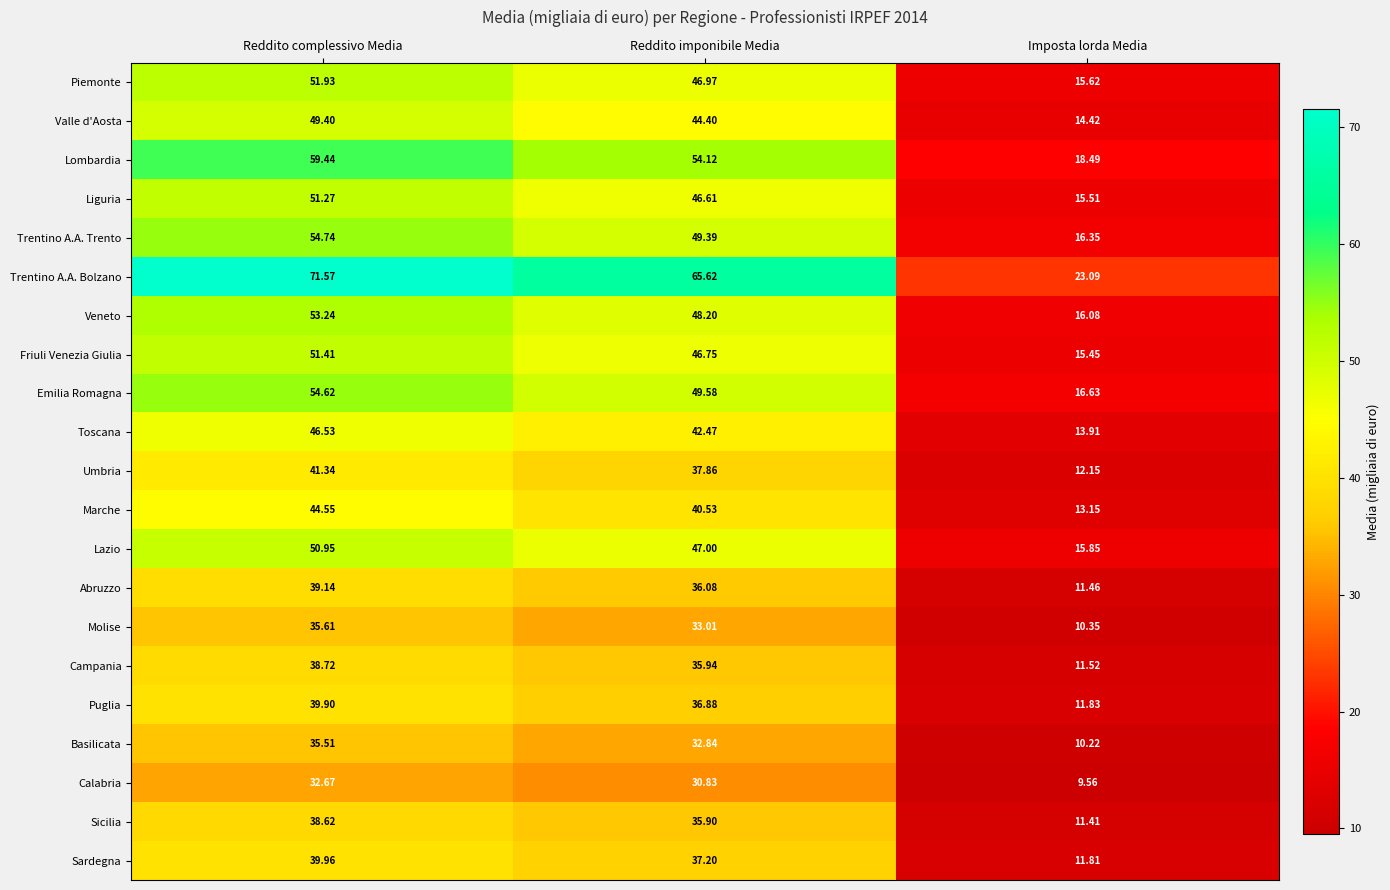

What is the maximum value shown in the chart?

71.6